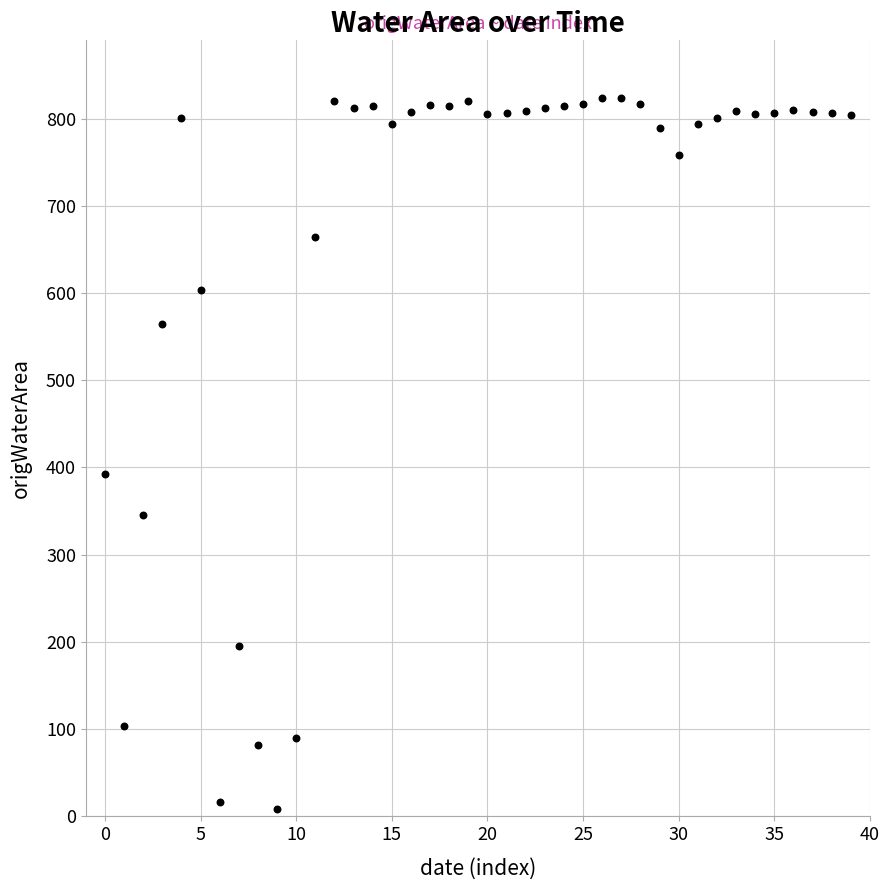

What is the range of Y values (max minus min)?

815.6